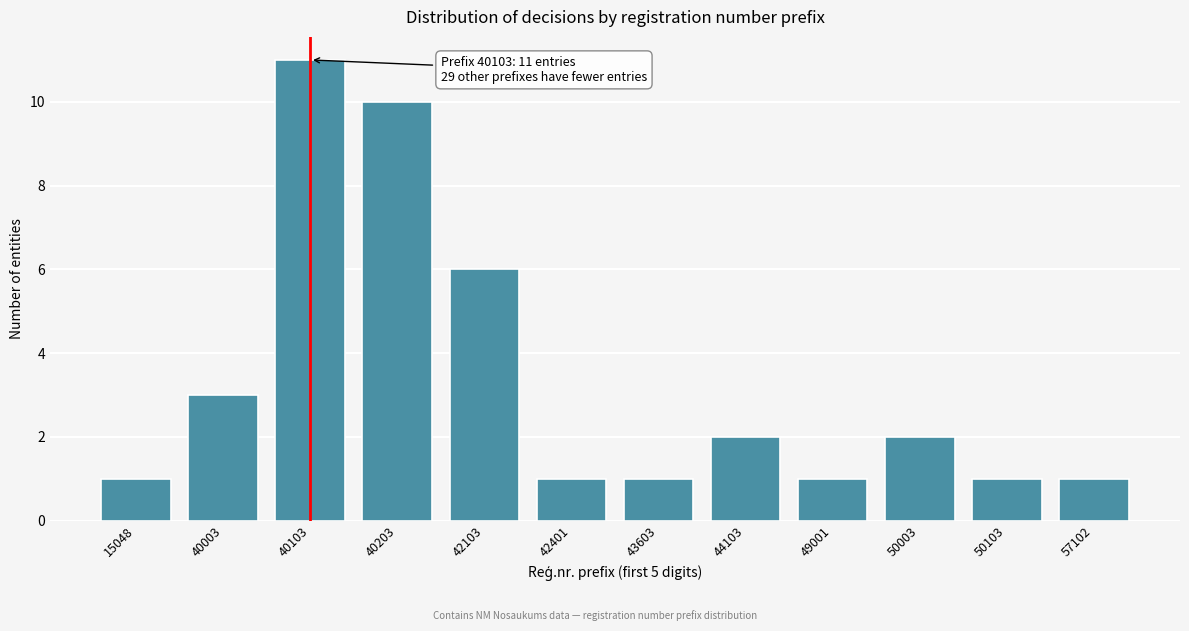

Reading left to right, list all the values displayed in this chart.

15048=1	40003=3	40103=11	40203=10	42103=6	42401=1	43603=1	44103=2	49001=1	50003=2	50103=1	57102=1